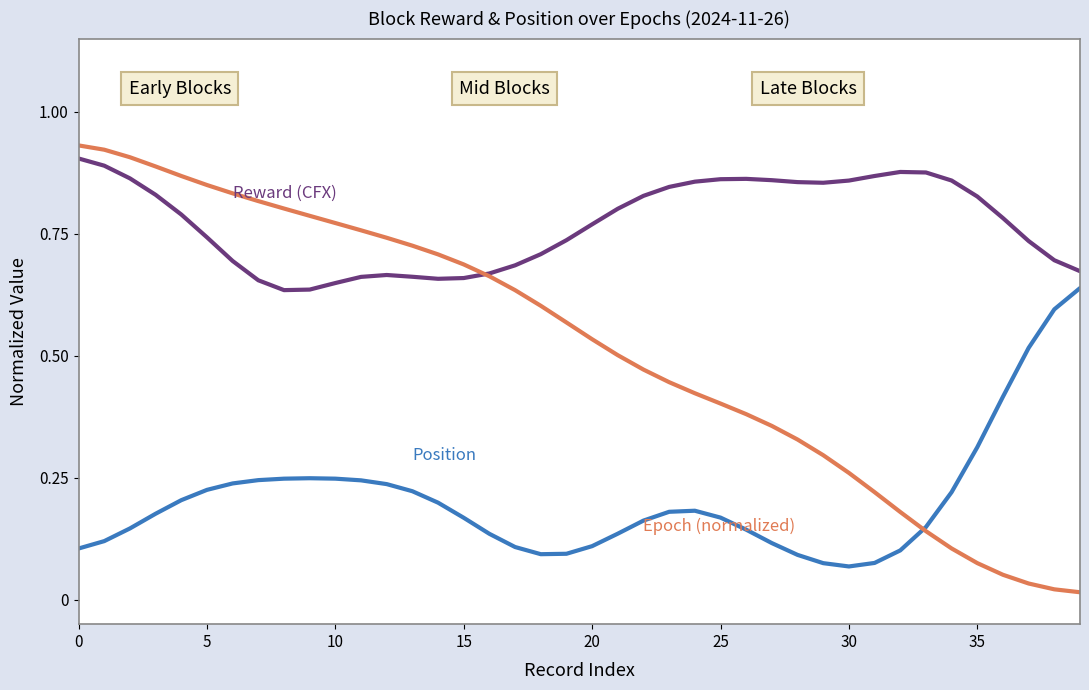

How many lines are shown in the chart?

3